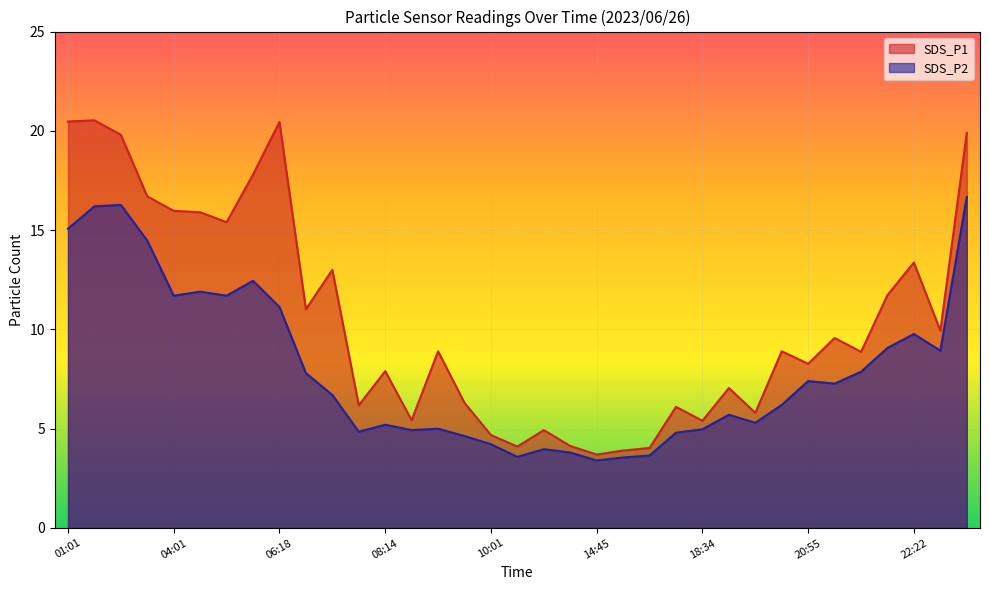

List the labels in order of SDS_P1 value, smallest first.

14:45, 15:06, 15:35, 13:19, 14:40, 10:01, 13:50, 18:34, 08:35, 18:54, 17:22, 07:54, 09:40, 18:38, 08:14, 20:55, 21:46, 09:06, 19:54, 21:20, 22:26, 06:43, 21:56, 07:09, 22:22, 04:51, 04:31, 04:01, 02:48, 05:47, 02:27, 23:57, 06:18, 01:01, 01:57